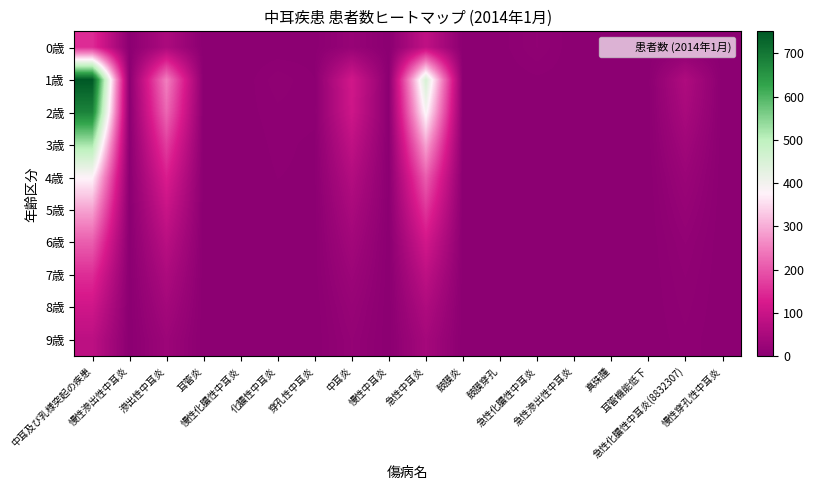

What is the maximum value shown in the chart?

751